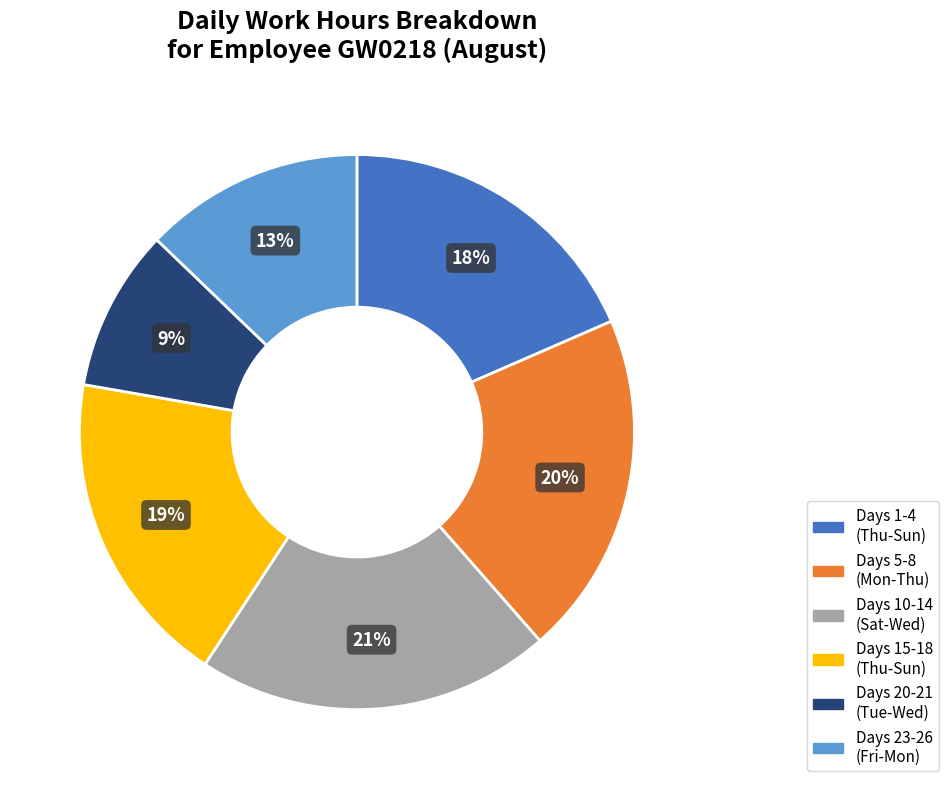

To the nearest percent, what is the average slice percentage?

17%